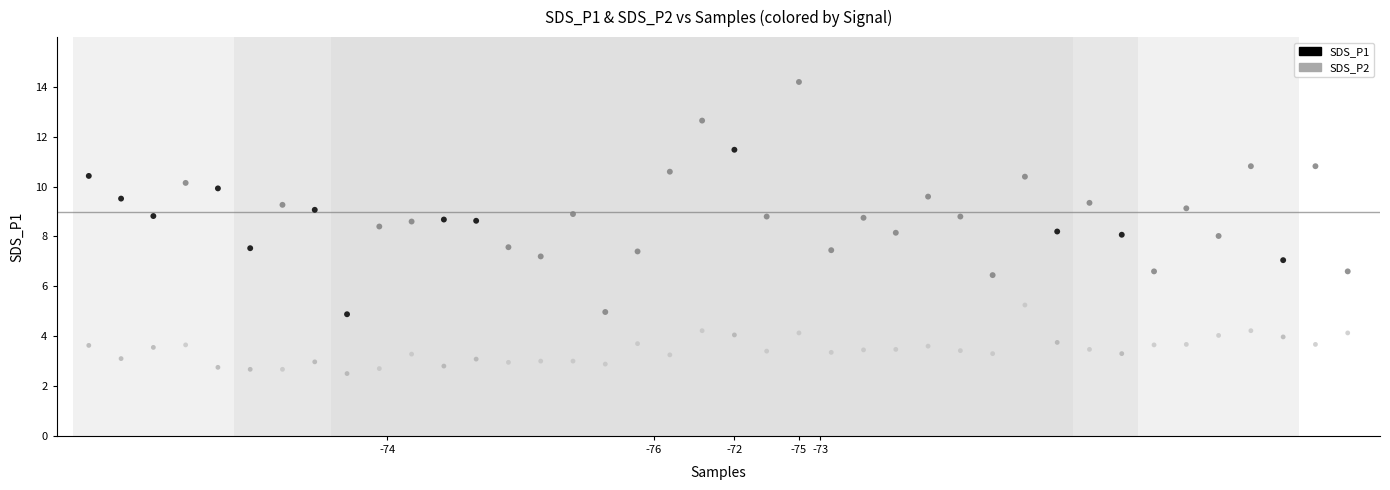

Across all data points, what is the range of X values (max minus min)?

39.0